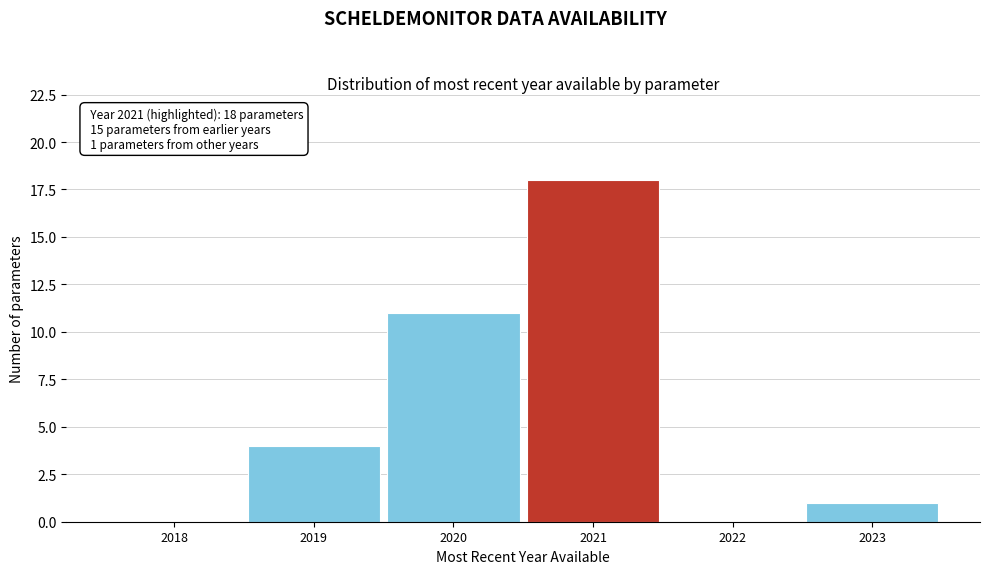

Reading left to right, transcribe all the data shown in this chart.

2018=0	2019=4	2020=11	2021=18	2022=0	2023=1